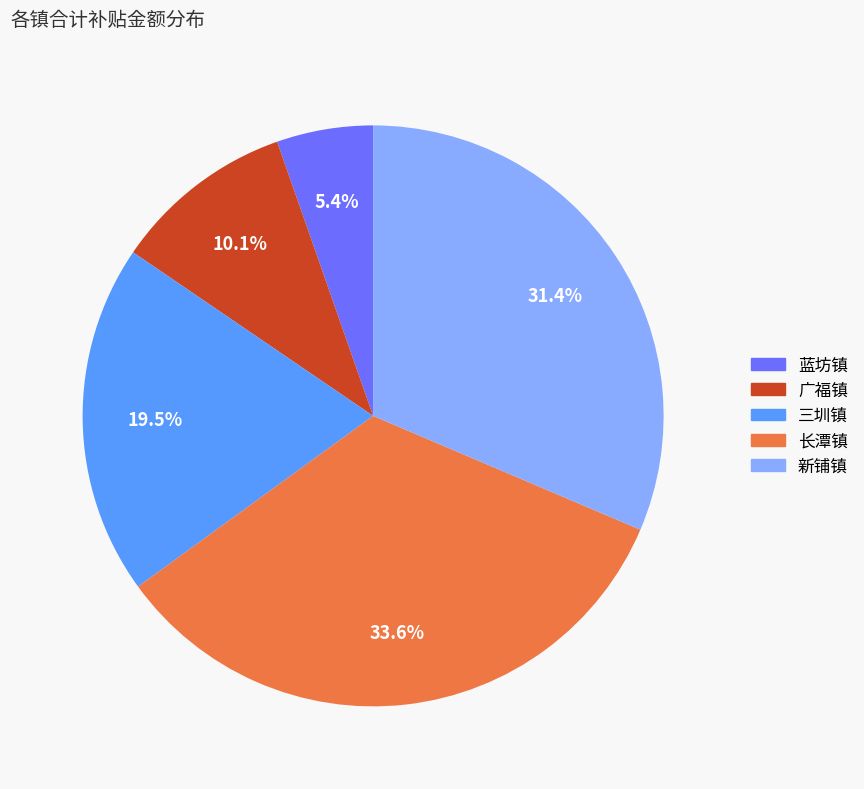

Between 蓝坊镇 and 三圳镇, which is larger?

三圳镇